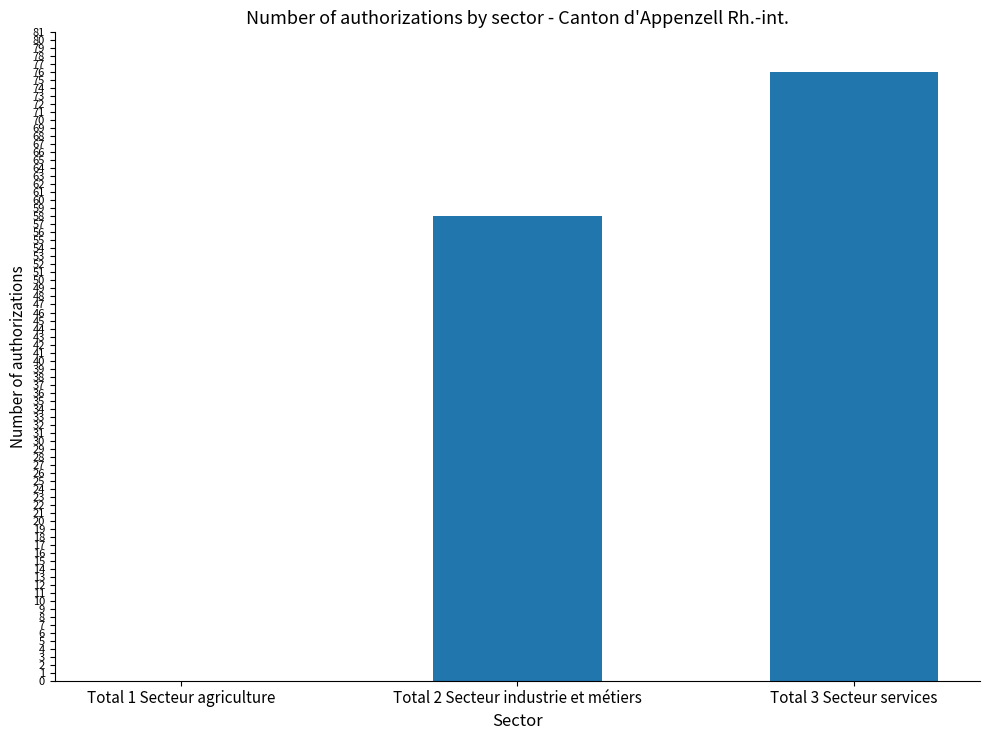

At which label is the value closest to 38?

Total 2 Secteur industrie et métiers